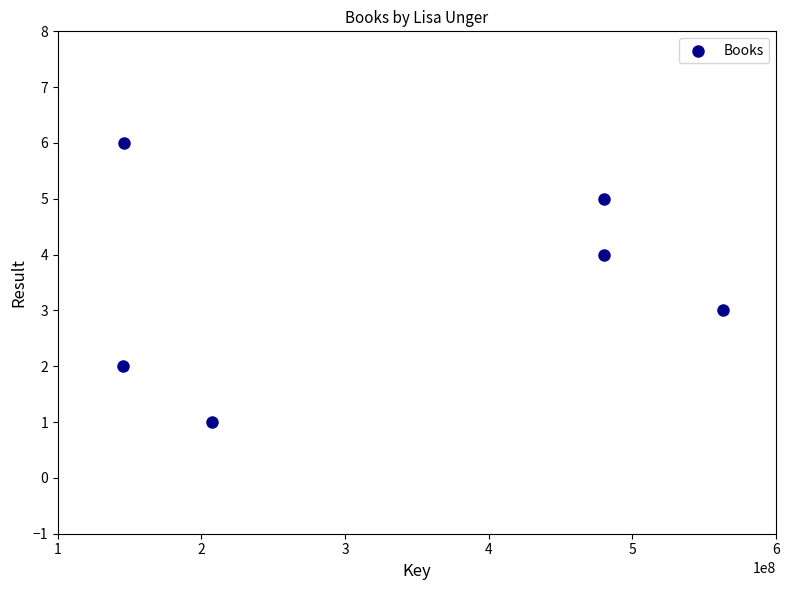

What is the average X value?

337064414